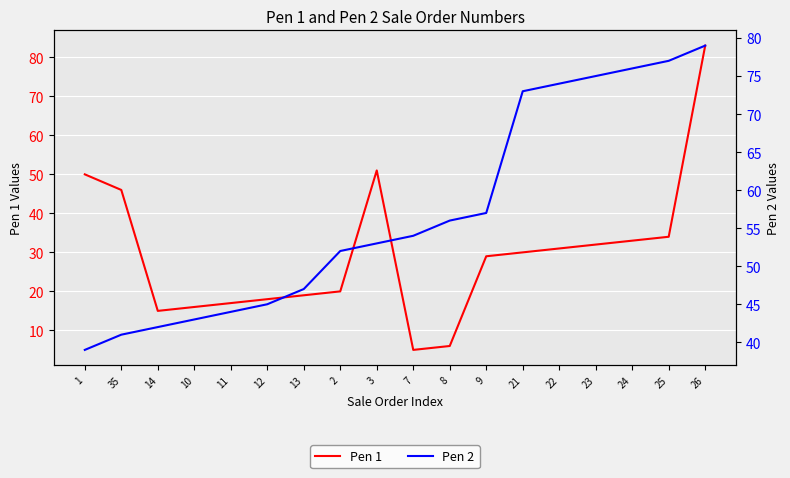

What is the difference between the highest and lowest values at 22?

43